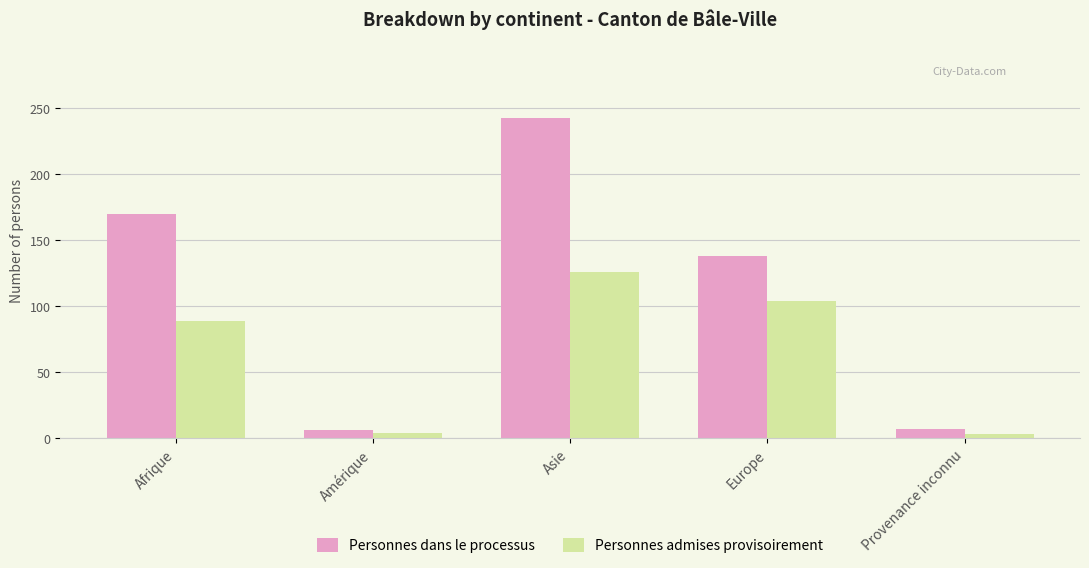

At which category is the sum across all series the highest?

Asie